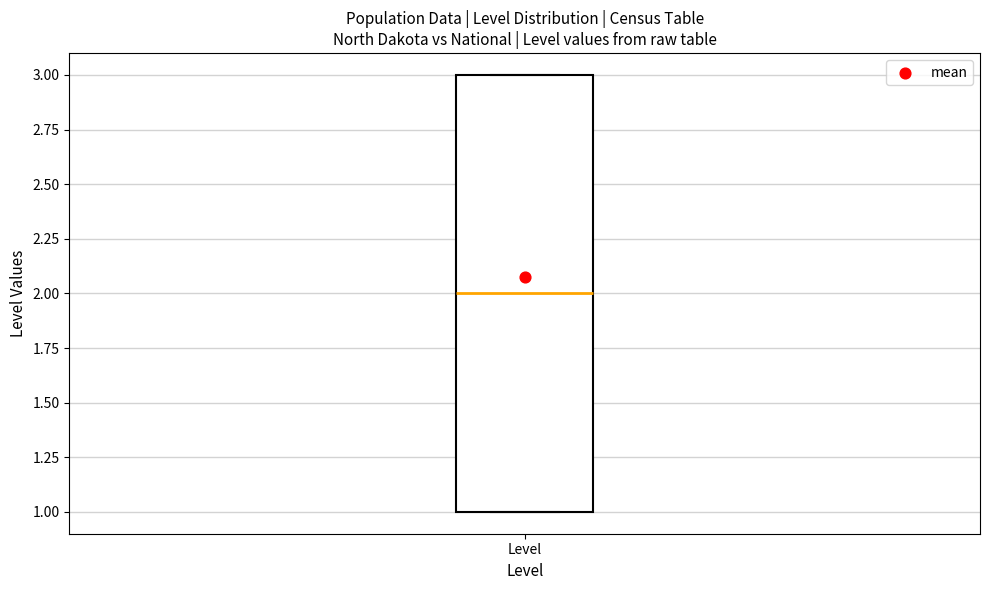

Transcribe this box plot: give where the median line is, the range the box spans, and where the two whiskers end, as read against the y-axis. The values are not printed on the chart, so give them approximately, as read against the axis.

median 2, box 1 to 3, whiskers 1 to 3